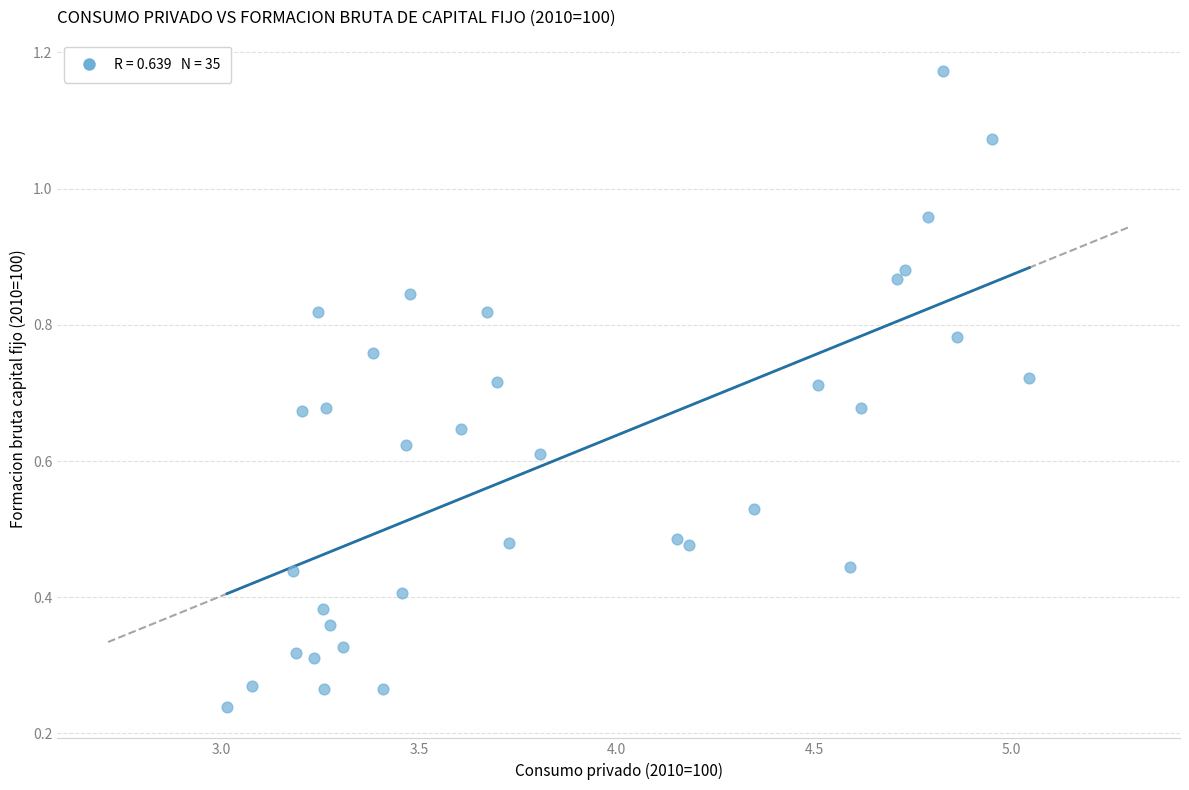

What is the range of X values (max minus min)?

2.0